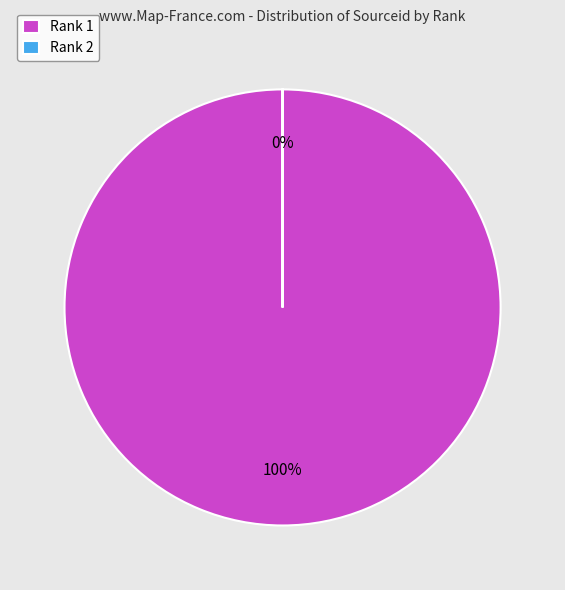

To the nearest percent, what is the average slice percentage?

50%